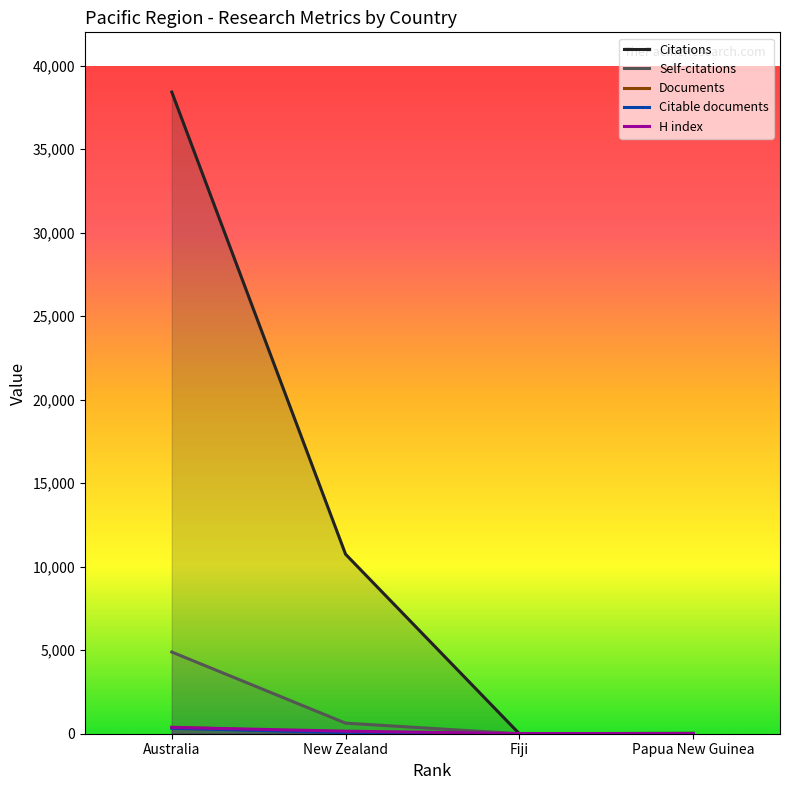

What is the sum of all Documents values?

463